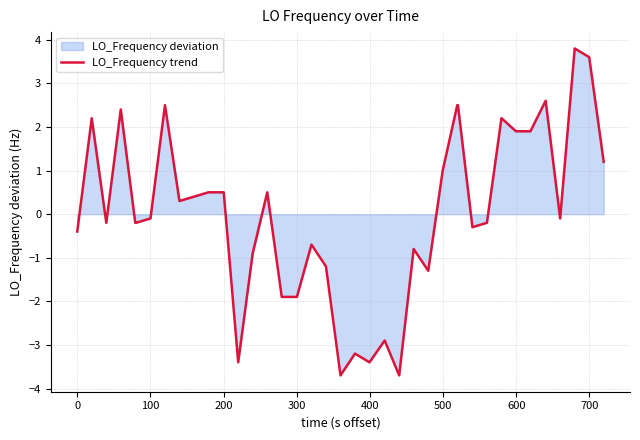

Does the chart display data point markers on the line(s)?

No